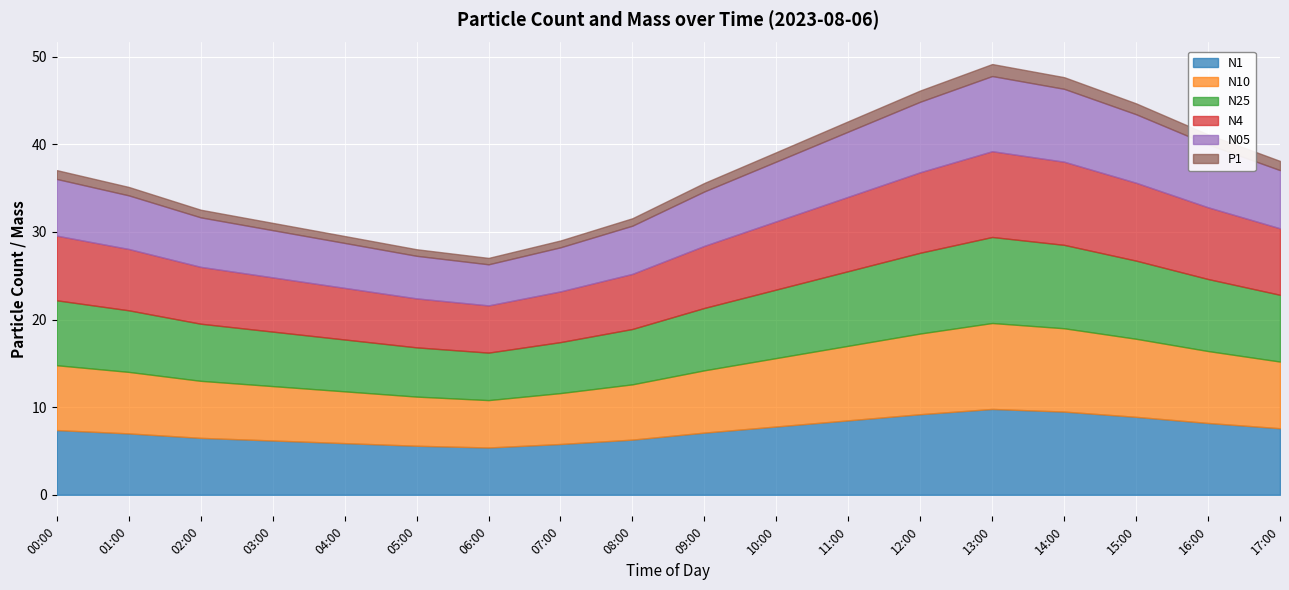

True or false: P1 and N1 intersect in this chart.

False